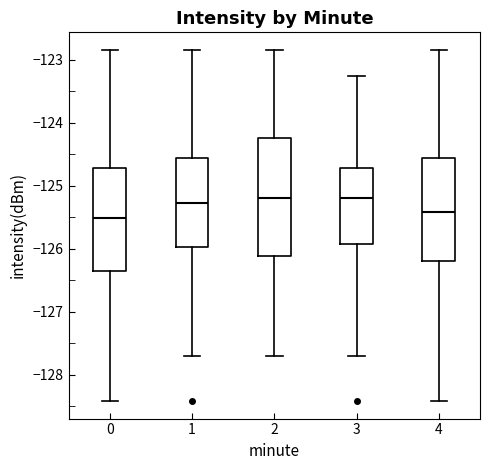

Which box is the tallest, from its lower edge to its upper edge?

2